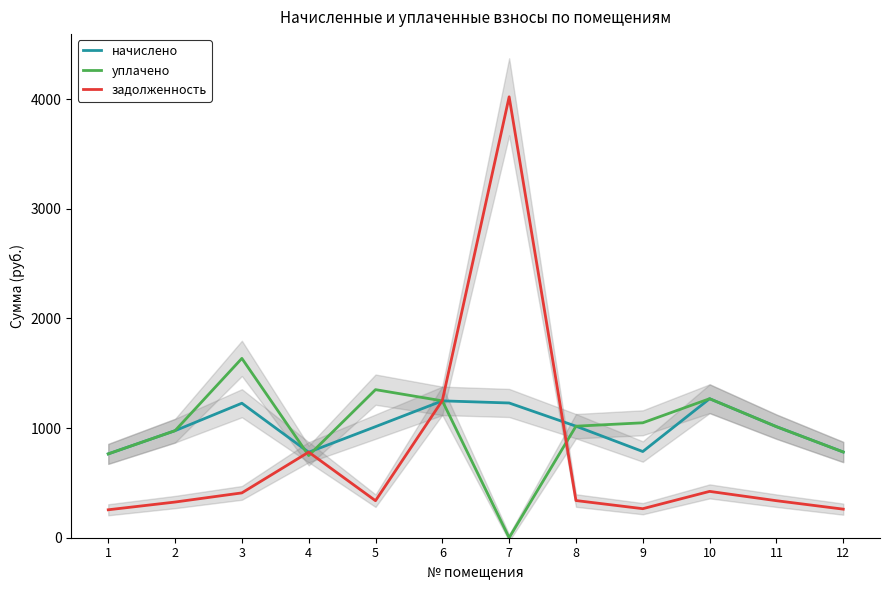

What is the difference between the начислено values at 12 and 5?

231.1